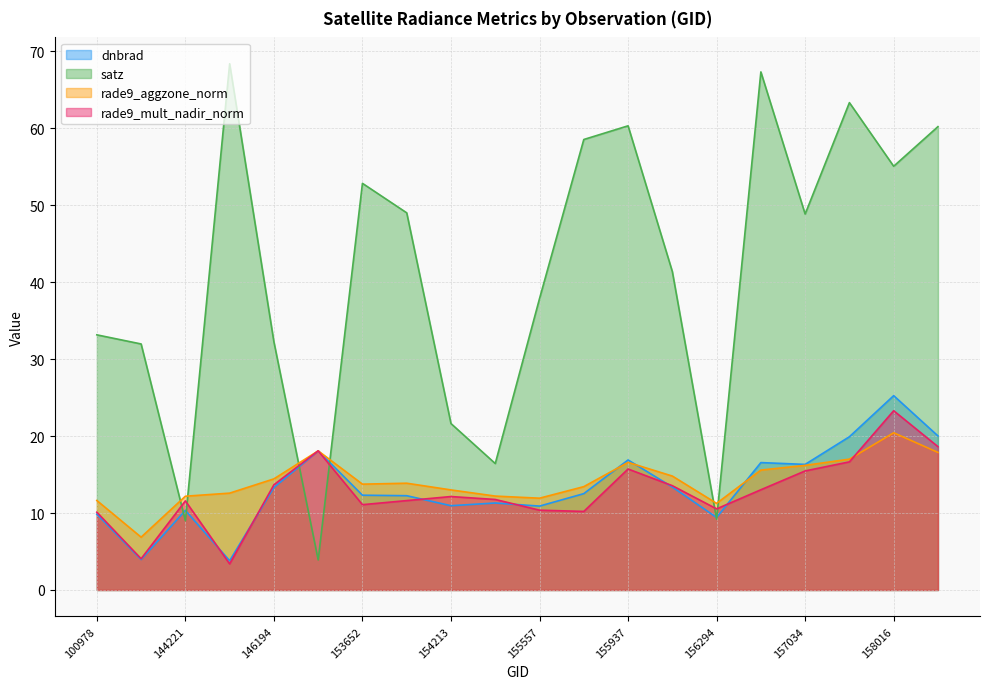

True or false: satz has more than 0 points higher than both neighbors.

True